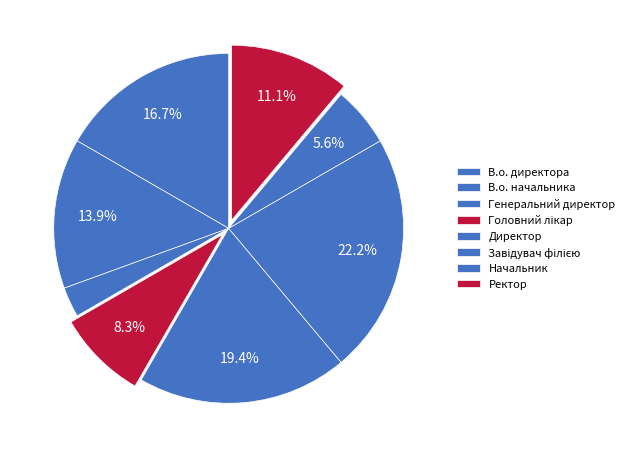

Count the number of slices in the pie.

8